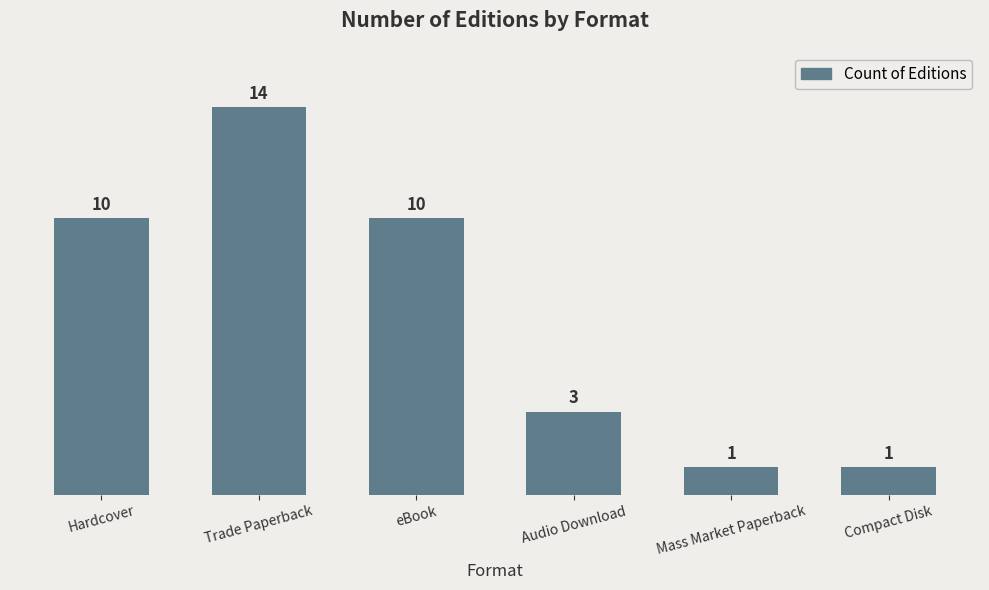

Reading left to right, list all the values displayed in this chart.

Hardcover=10	Trade Paperback=14	eBook=10	Audio Download=3	Mass Market Paperback=1	Compact Disk=1